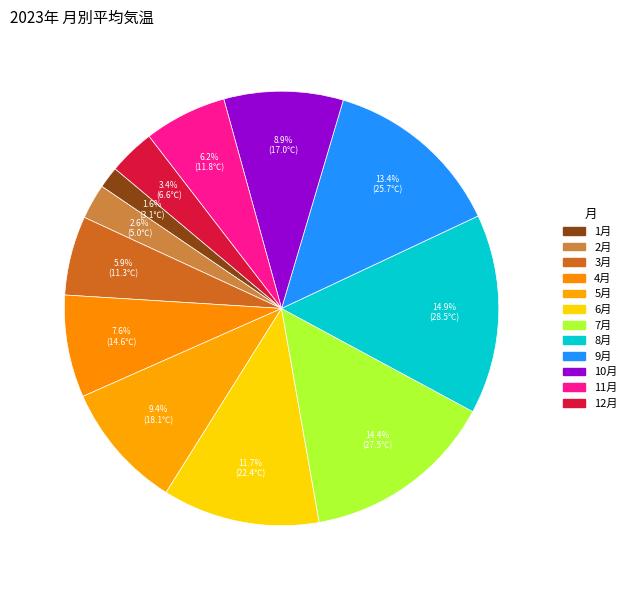

Is it true that 3月 is 6% of the pie?

True